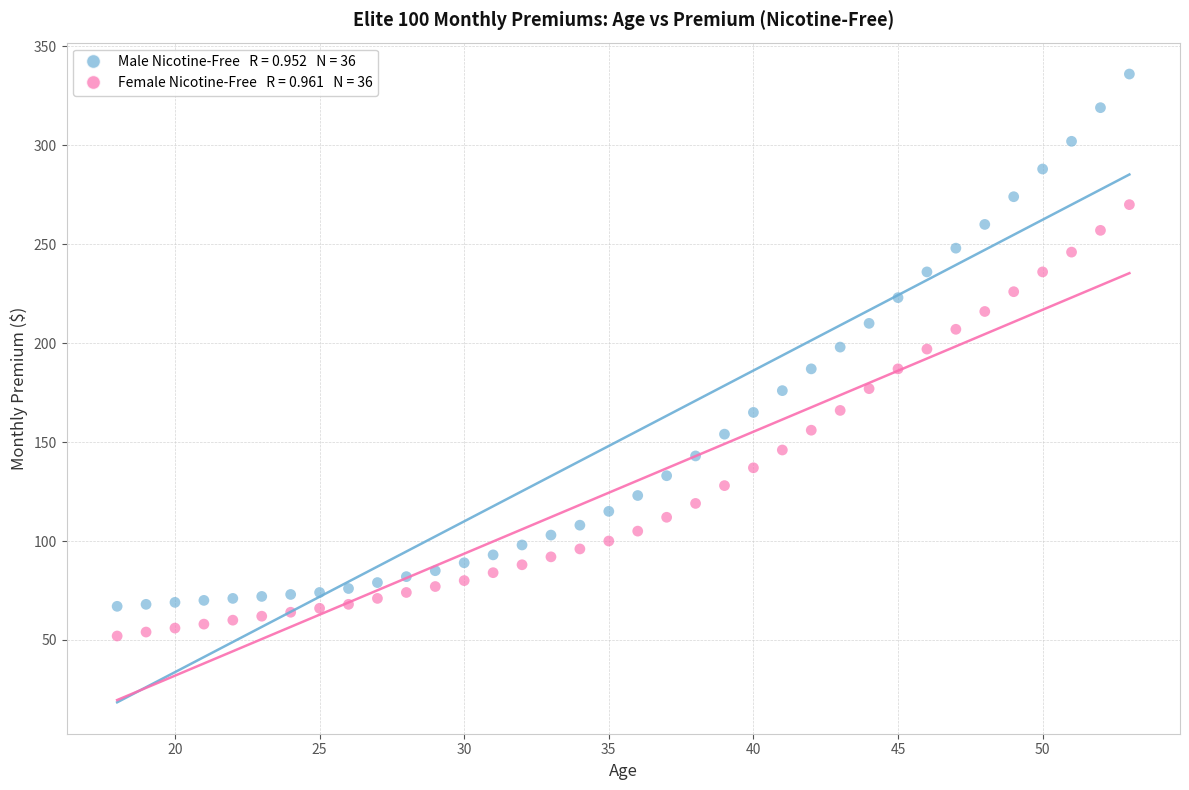

Across all data points, what is the range of X values (max minus min)?

35